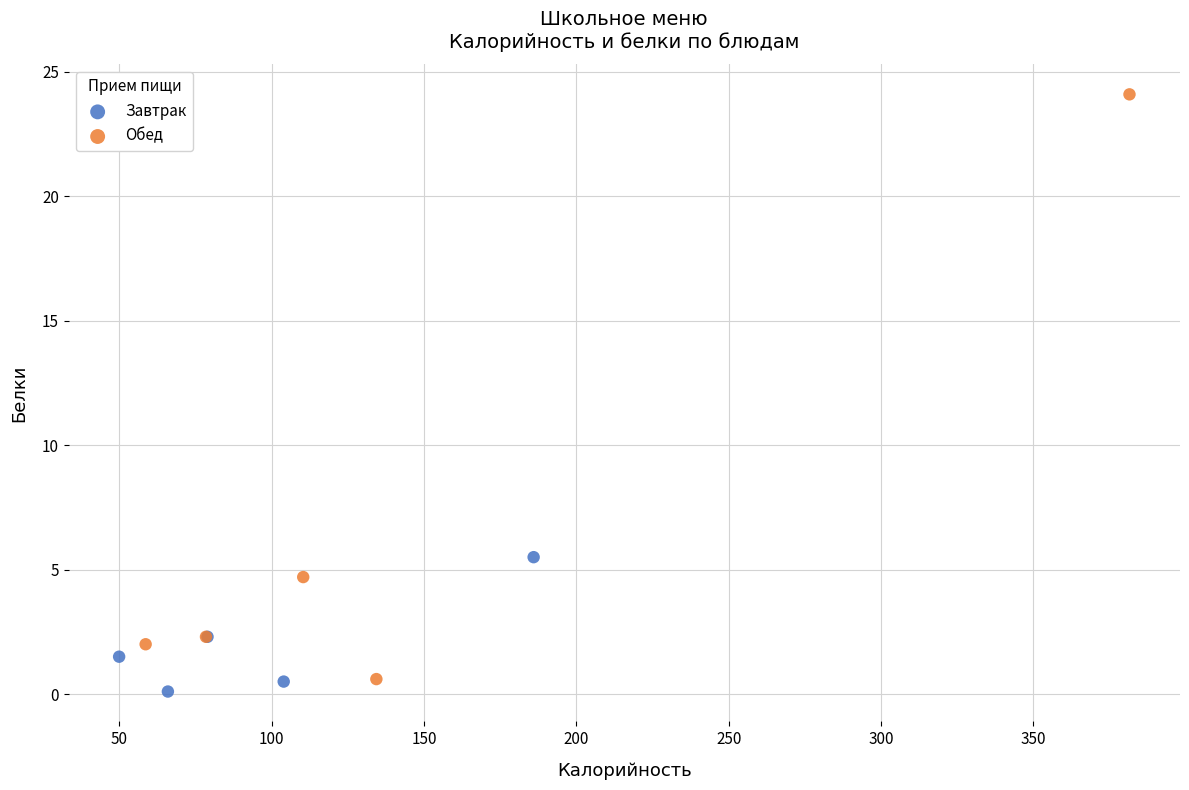

Which series contains the highest Y value?

Обед